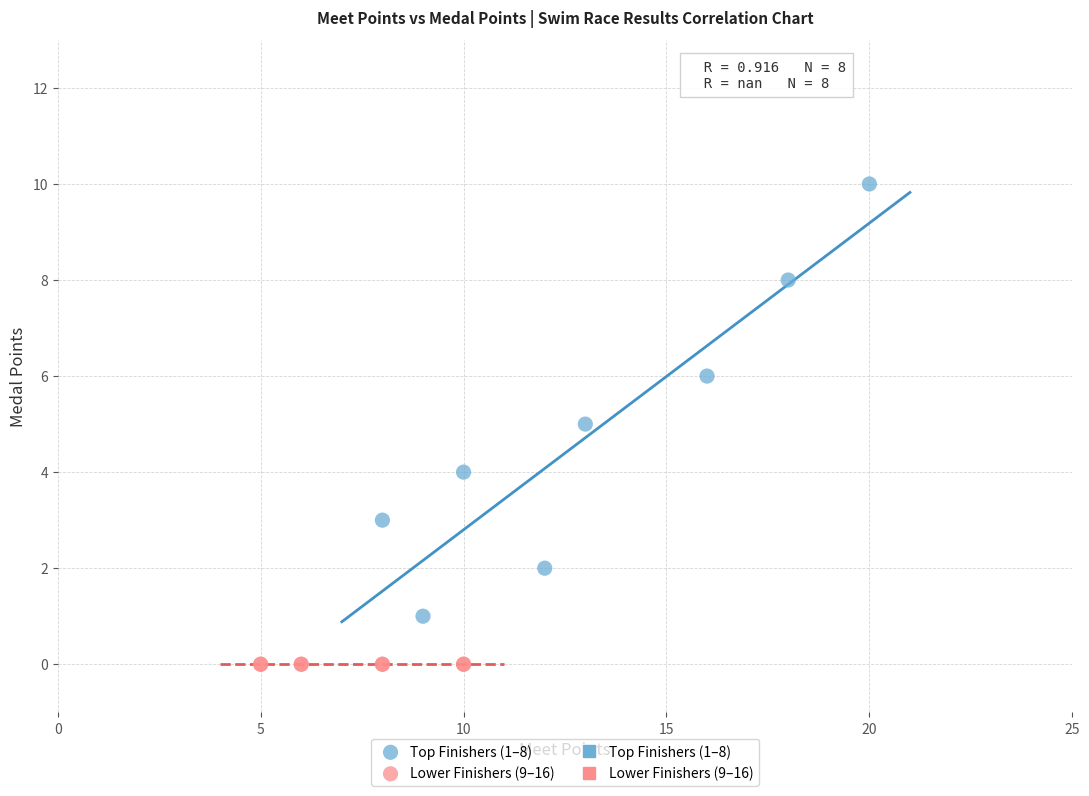

Which series contains the highest Y value?

Top Finishers (1–8)